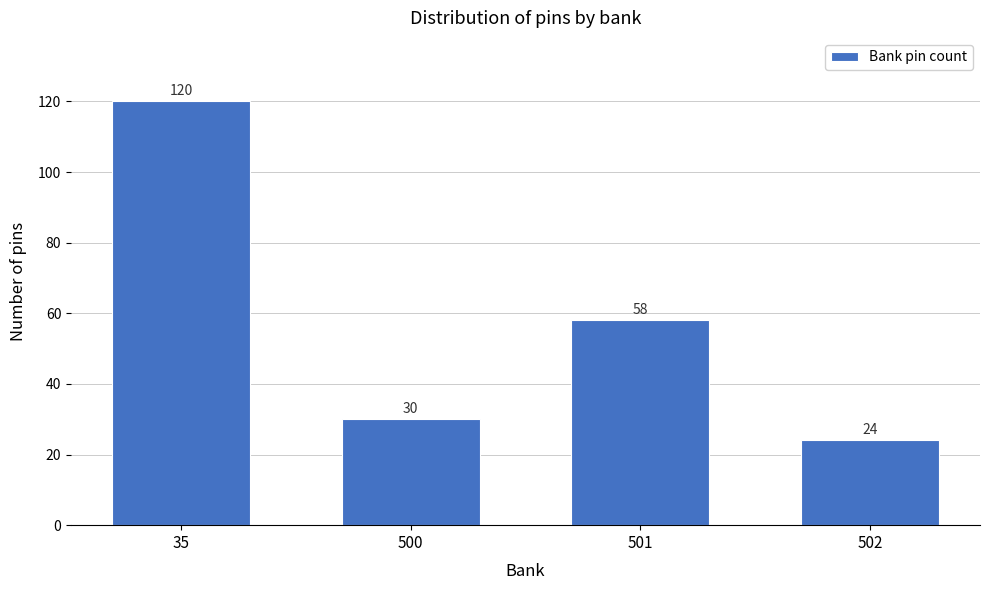

Reading left to right, transcribe all the data shown in this chart.

120	30	58	24